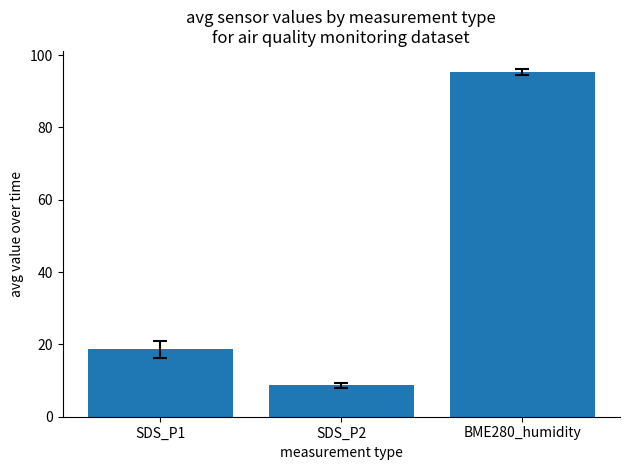

What is the difference between the maximum and minimum values?

86.6